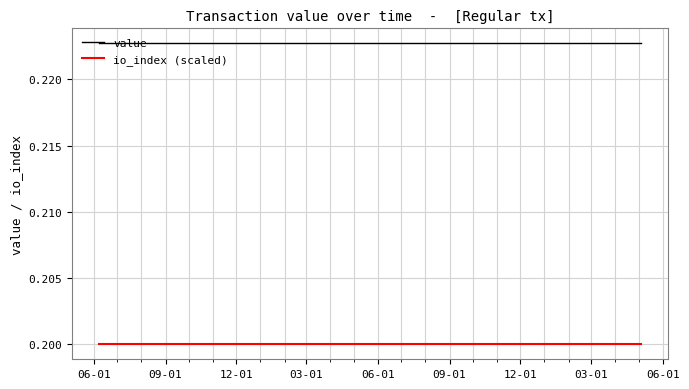

True or false: io_index (scaled) and value cross at least once.

False